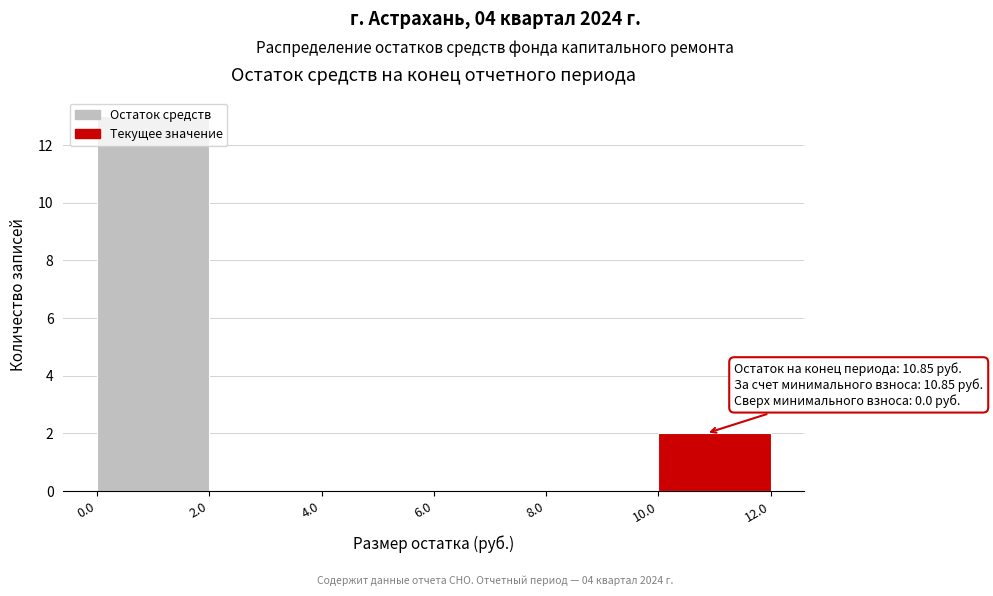

Over which range of the x-axis is the bar tallest?

0.0 to 2.0